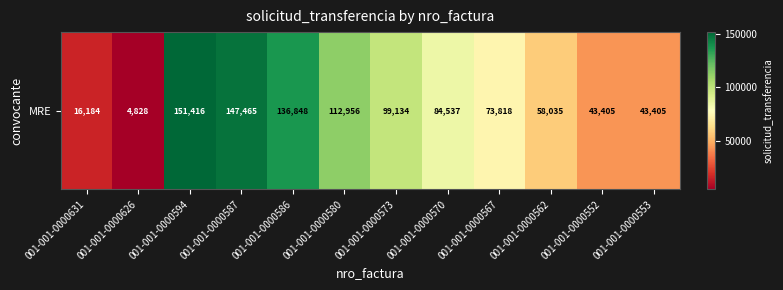

Approximately how many times larger is the value at 001-001-0000553 compared to 001-001-0000586?

0.3